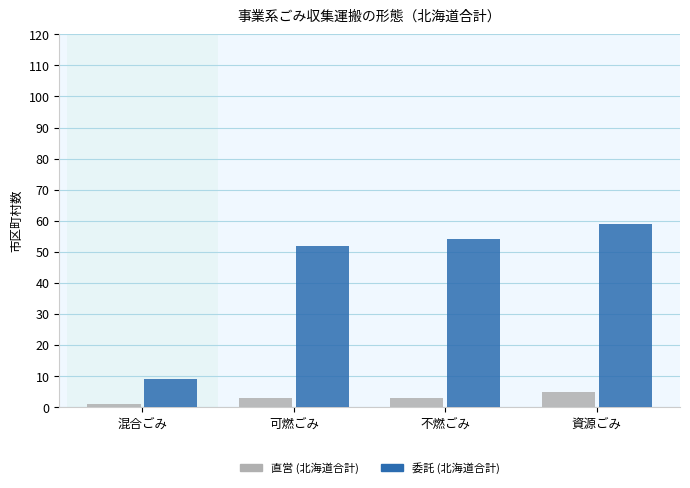

What is the difference between the highest and lowest values at 不燃ごみ?

51